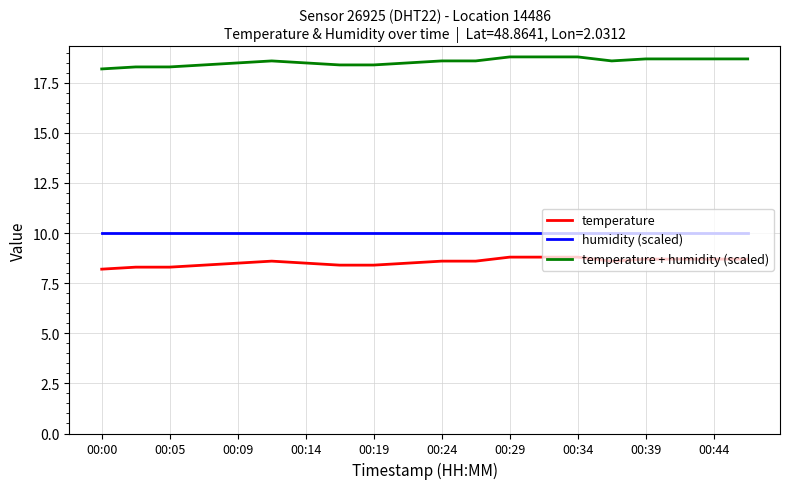

What are all the series names shown in the legend?

temperature, humidity (scaled), temperature + humidity (scaled)